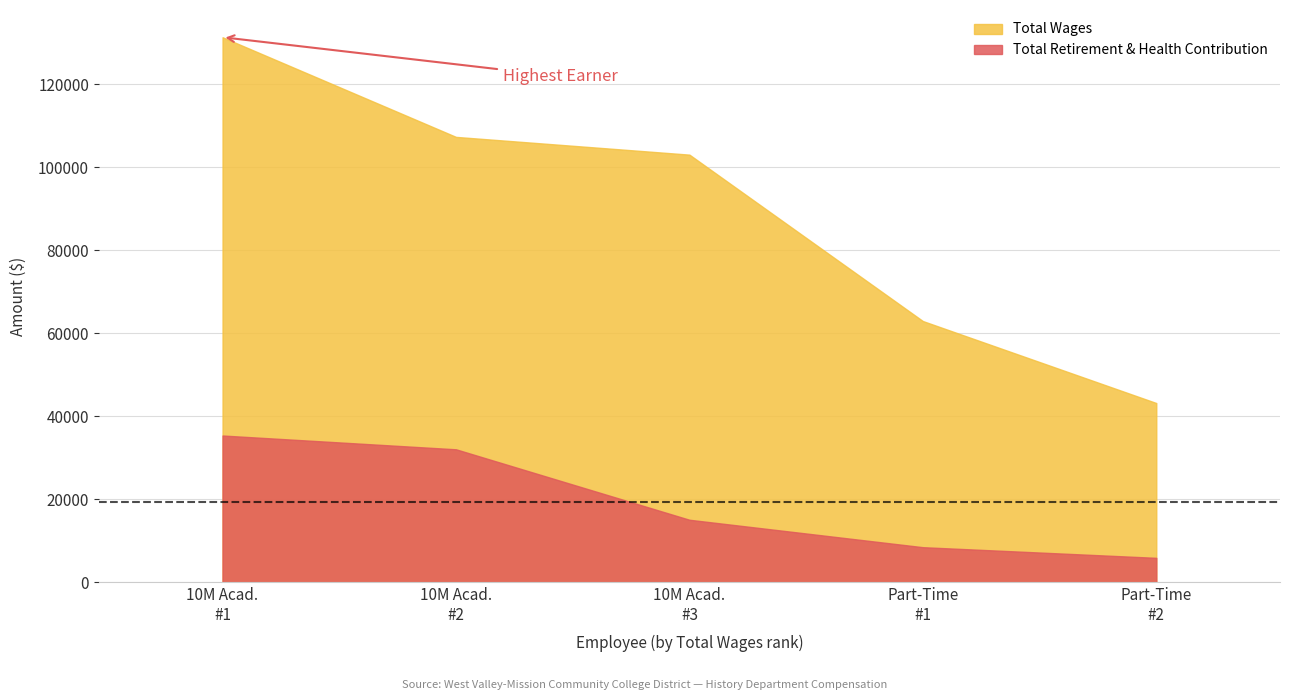

Which series has the largest total across all categories?

Total Wages